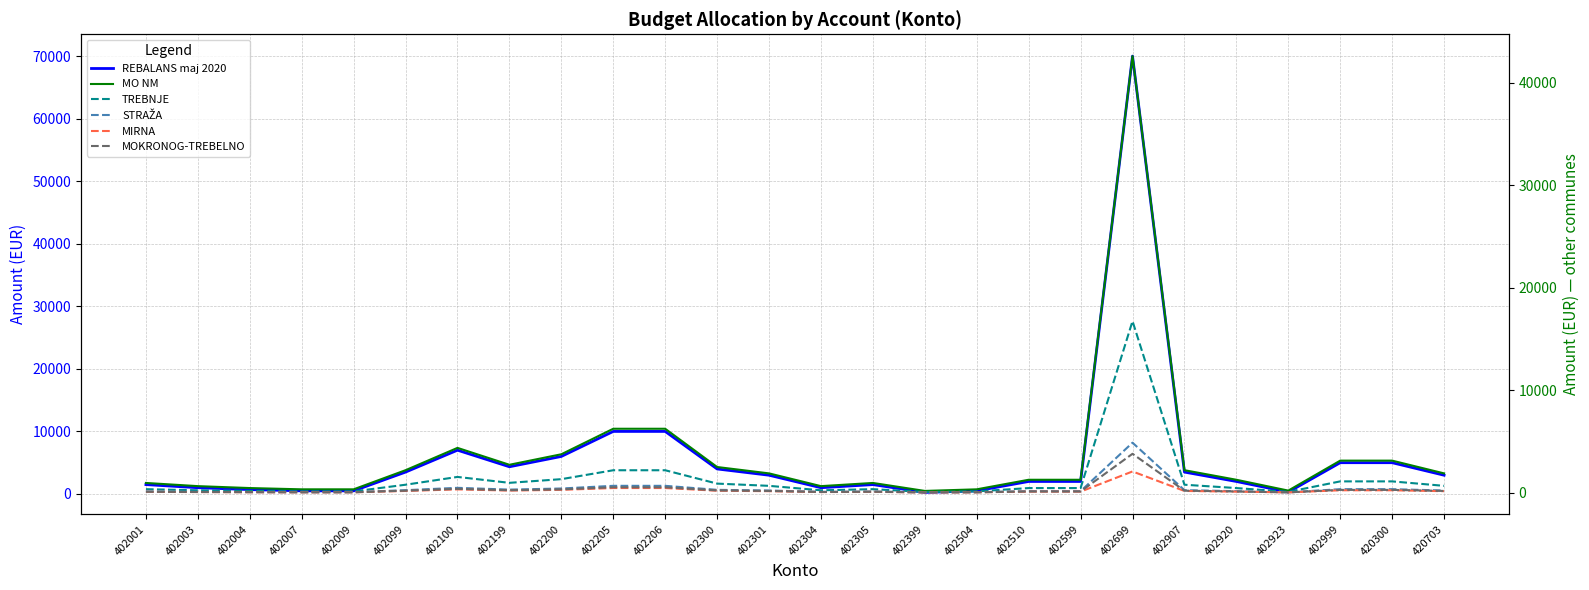

Which series has the largest range (max minus min)?

REBALANS maj 2020